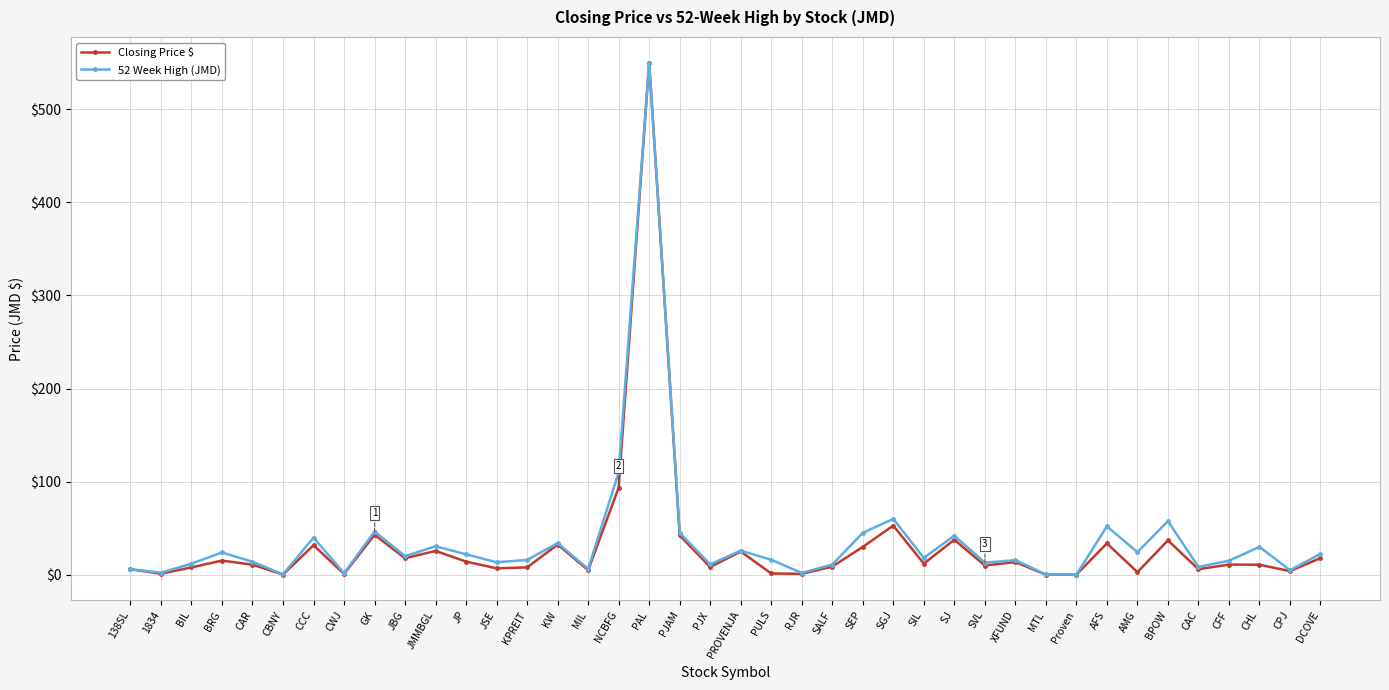

Where is 52 Week High (JMD) nearest to the value 275?

NCBFG